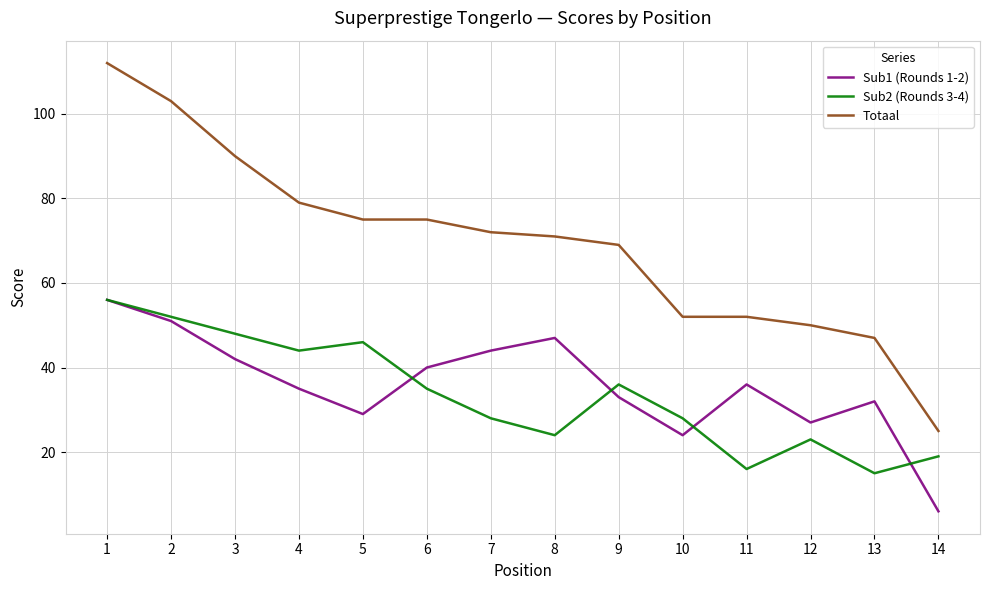

At 11, list the series in order from largest to smallest.

Totaal, Sub1 (Rounds 1-2), Sub2 (Rounds 3-4)